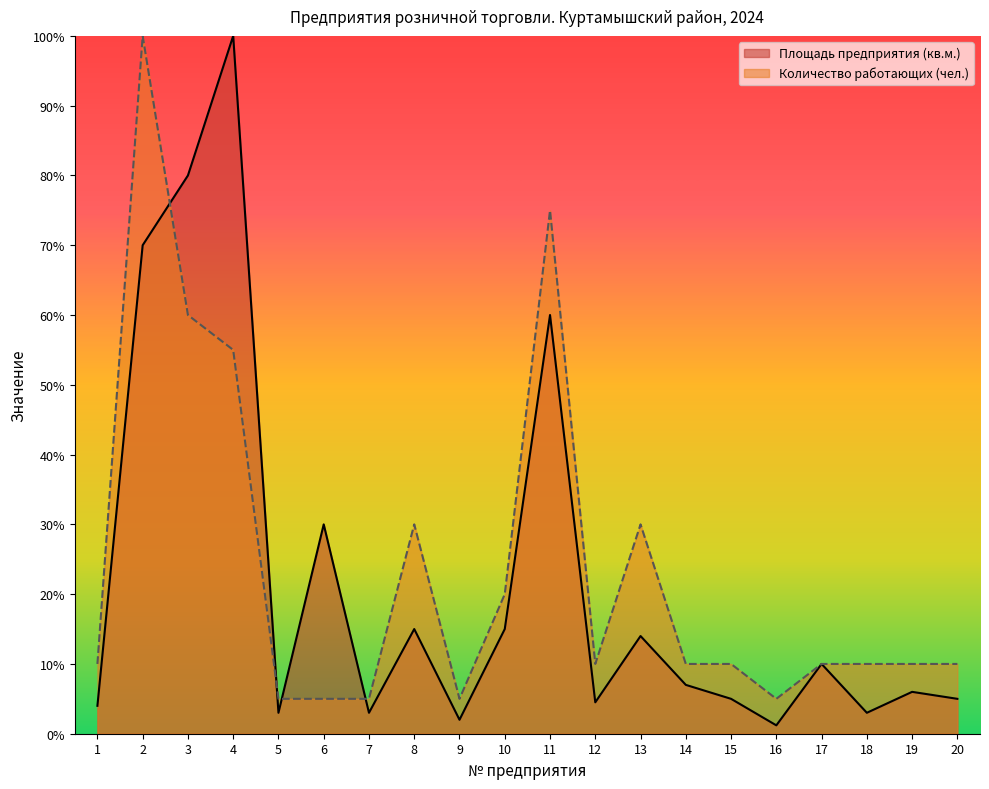

How many values in the Количество работающих (чел.) series exceed 10?

7